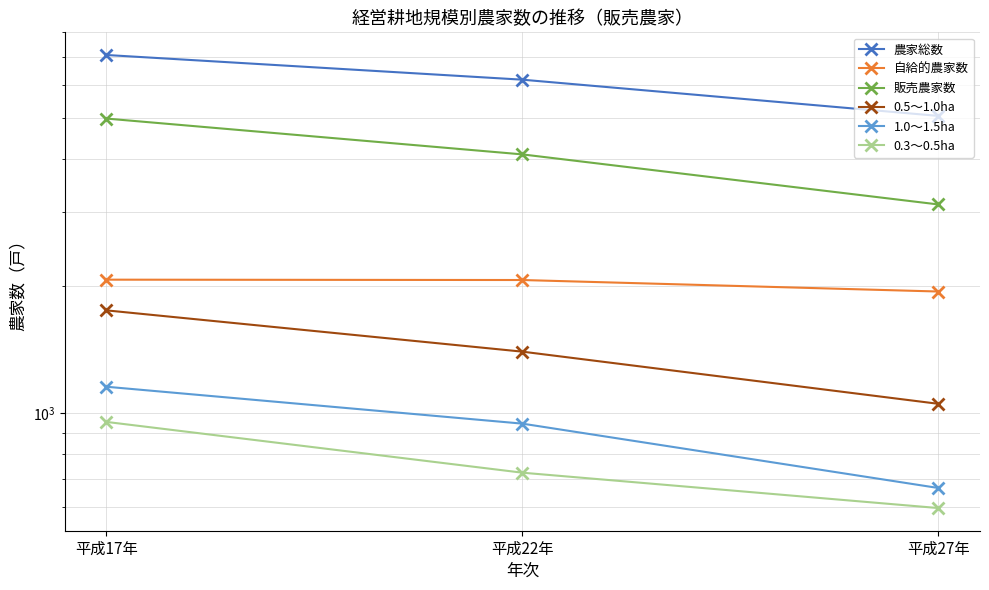

What position from the right is 平成17年?

3